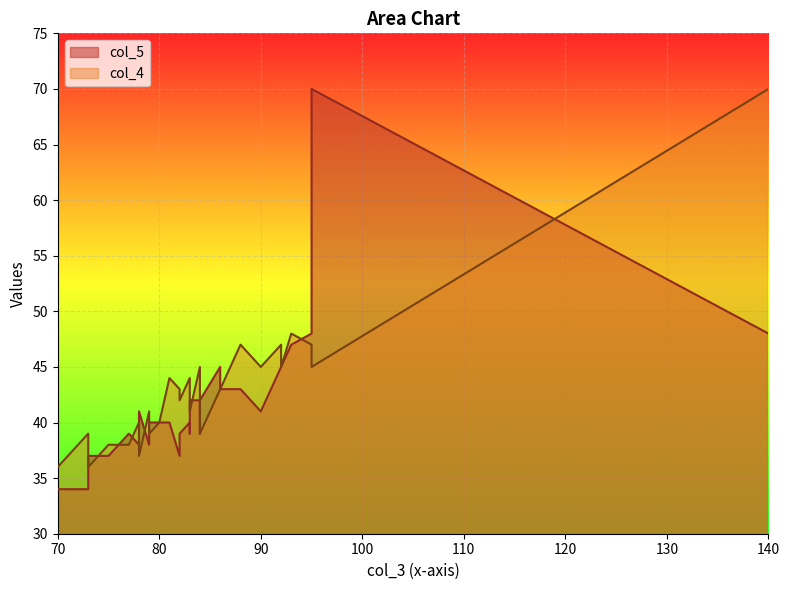

How many lines are shown in the chart?

2